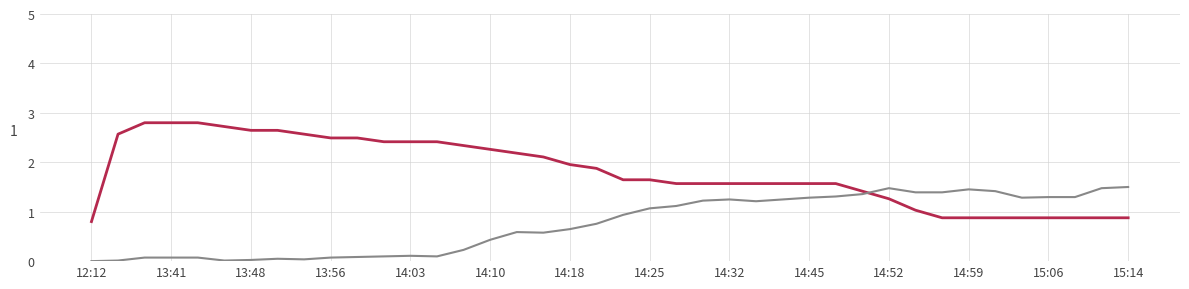

What is the greatest value displayed?

2.8